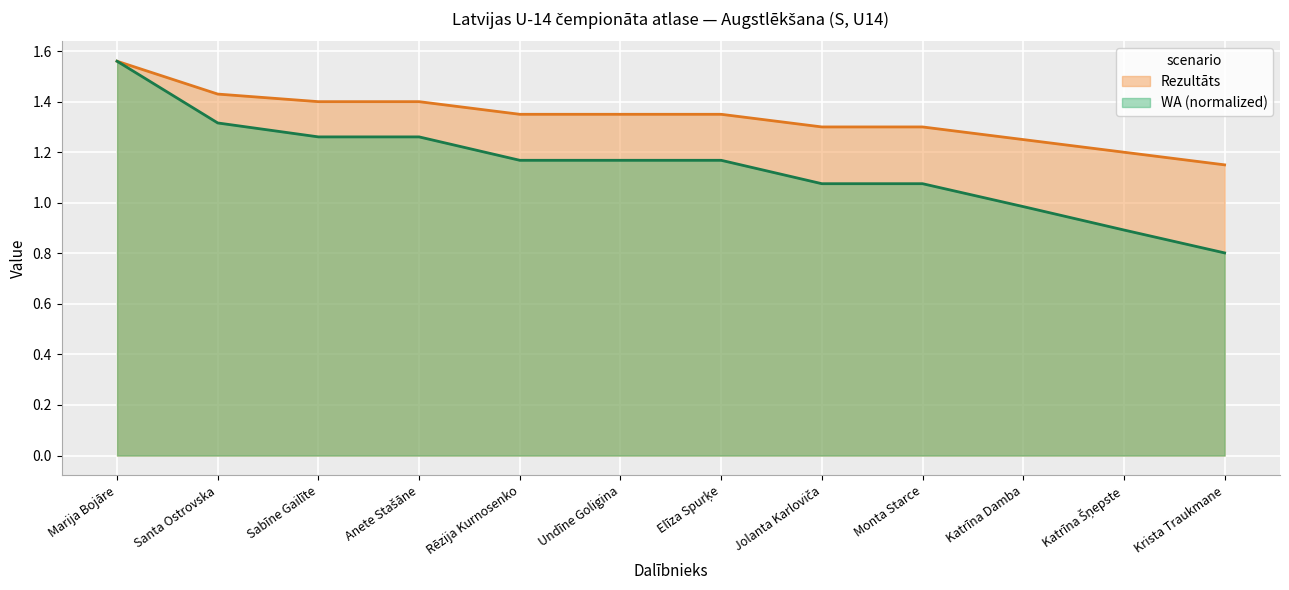

What is the label of the 12th point from the right?

Marija Bojāre